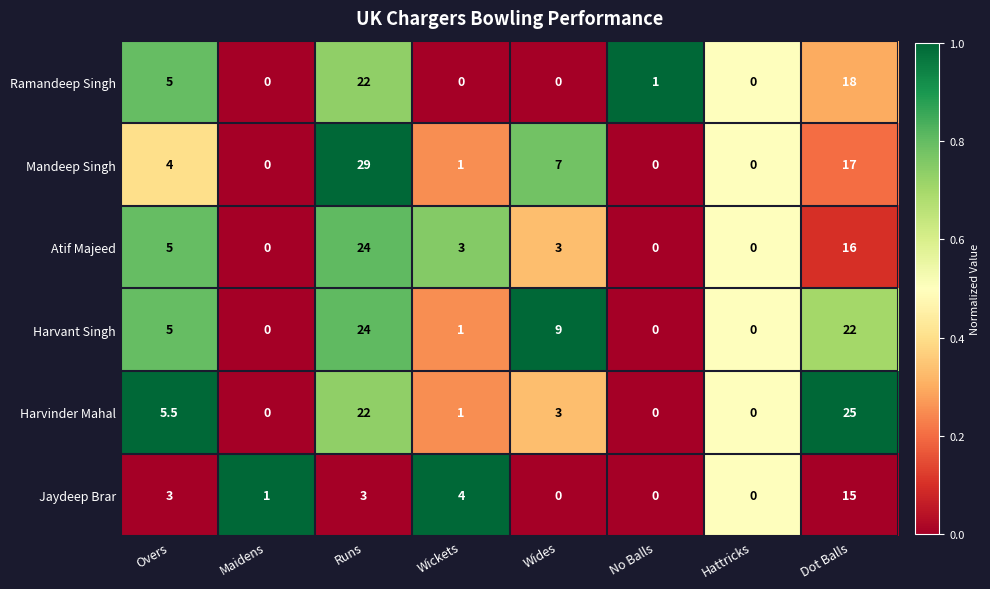

What is the maximum value shown in the chart?

29.0